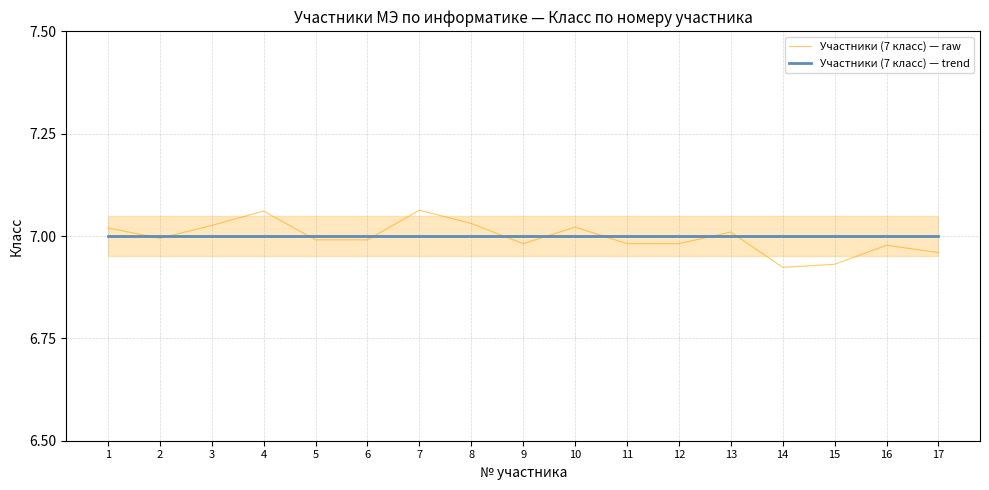

What are all the series names shown in the legend?

Участники (7 класс) — raw, Участники (7 класс) — trend